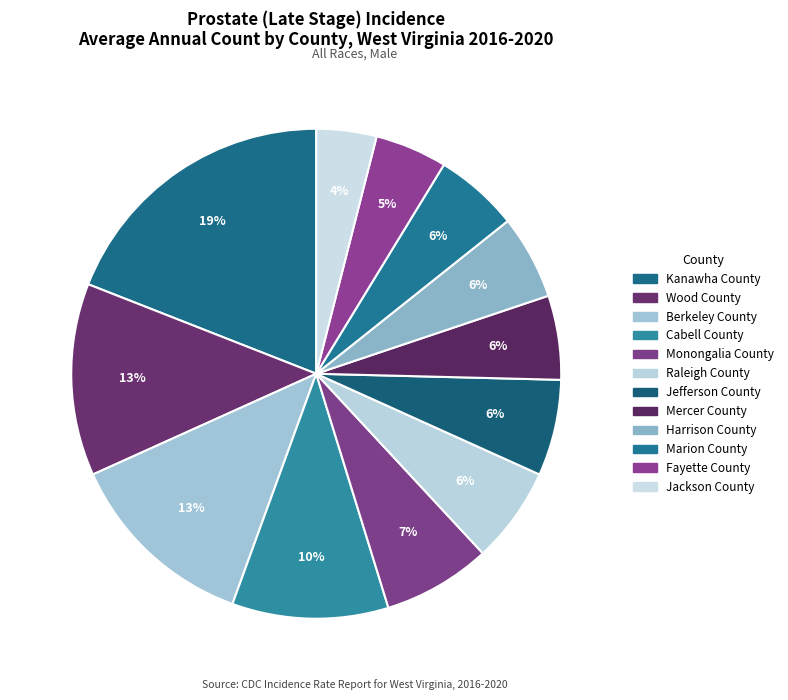

To the nearest percent, what is the combined percentage of Mercer County and Kanawha County?

25%